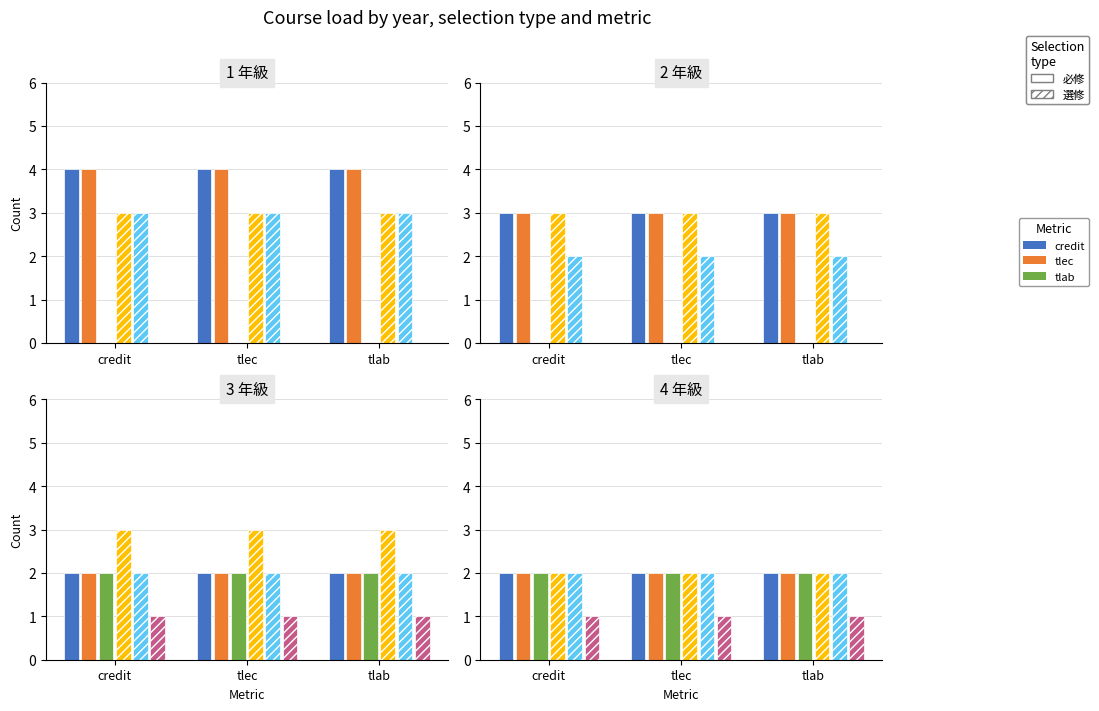

At which label is credit_必修 closest to 2?

credit